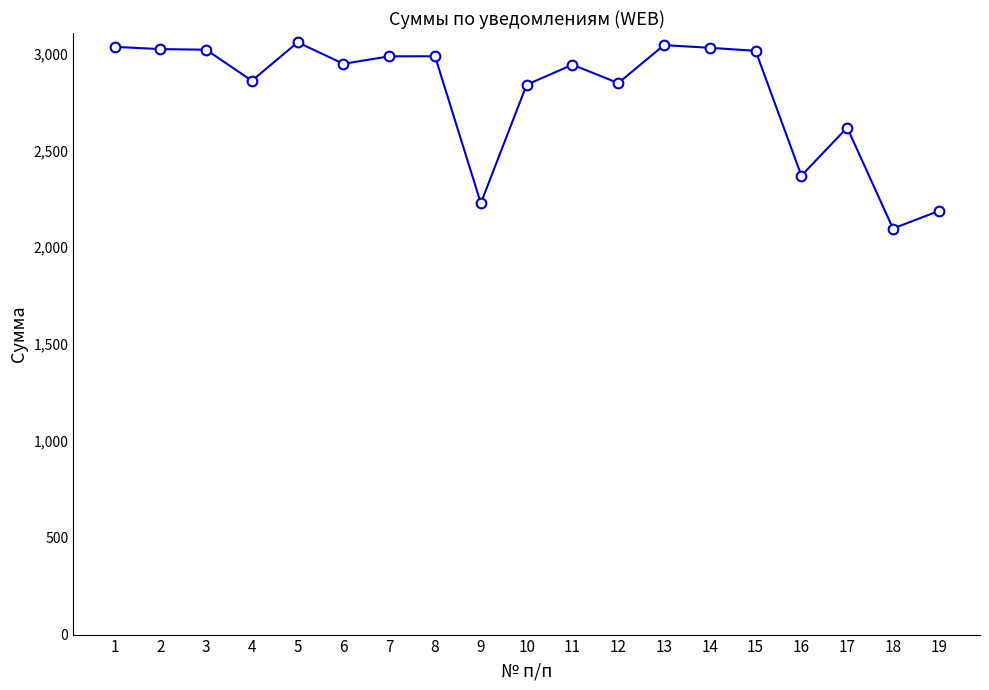

How many data points does each series have?

19